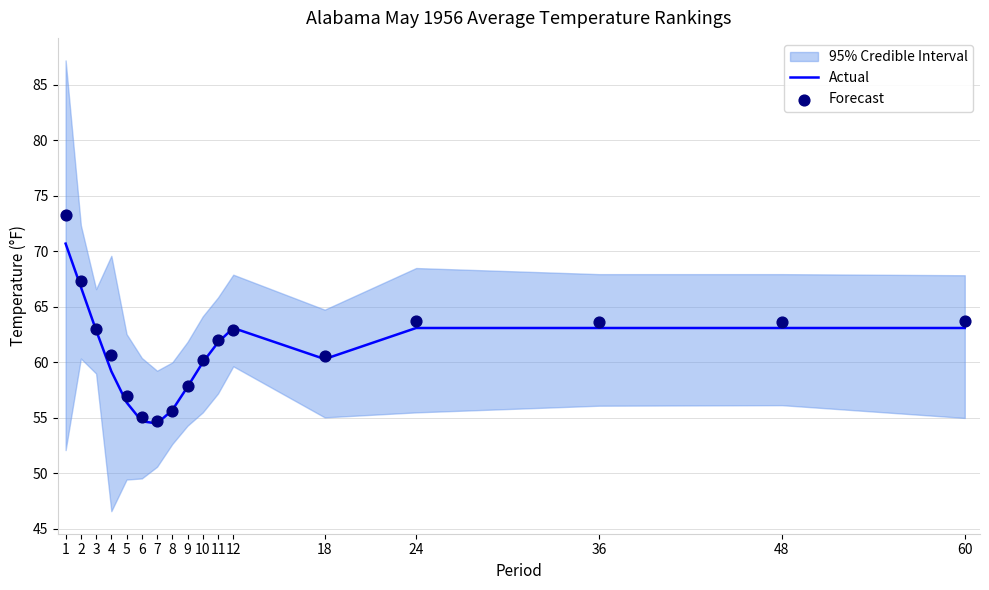

Which series has the largest total across all categories?

Forecast